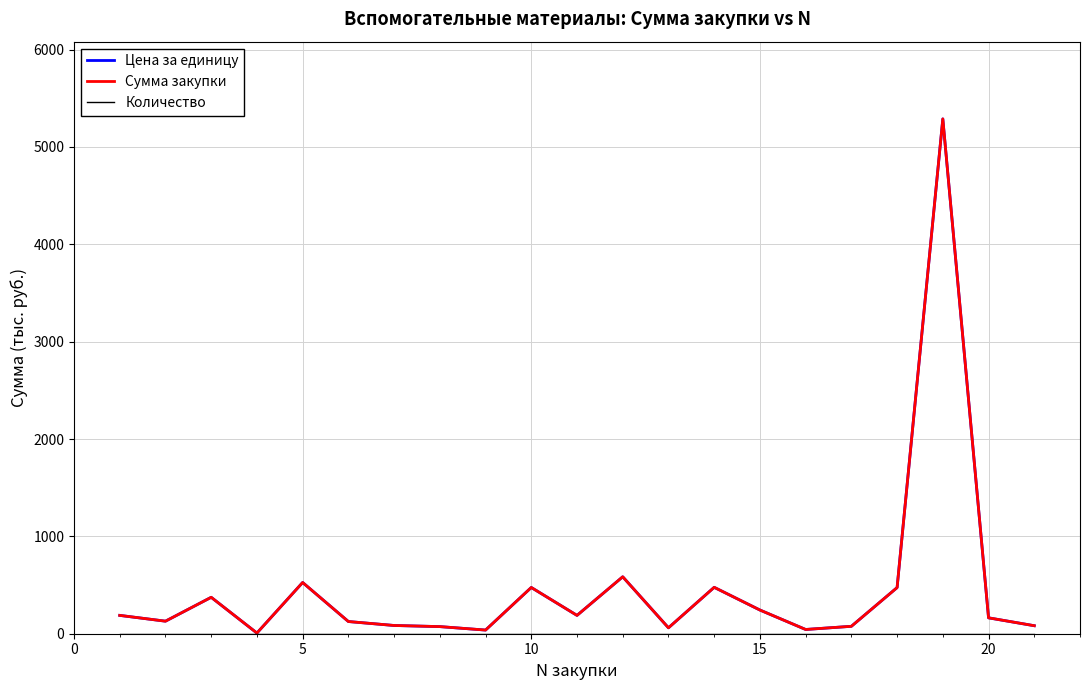

What is the highest value of the Количество series?

1.0